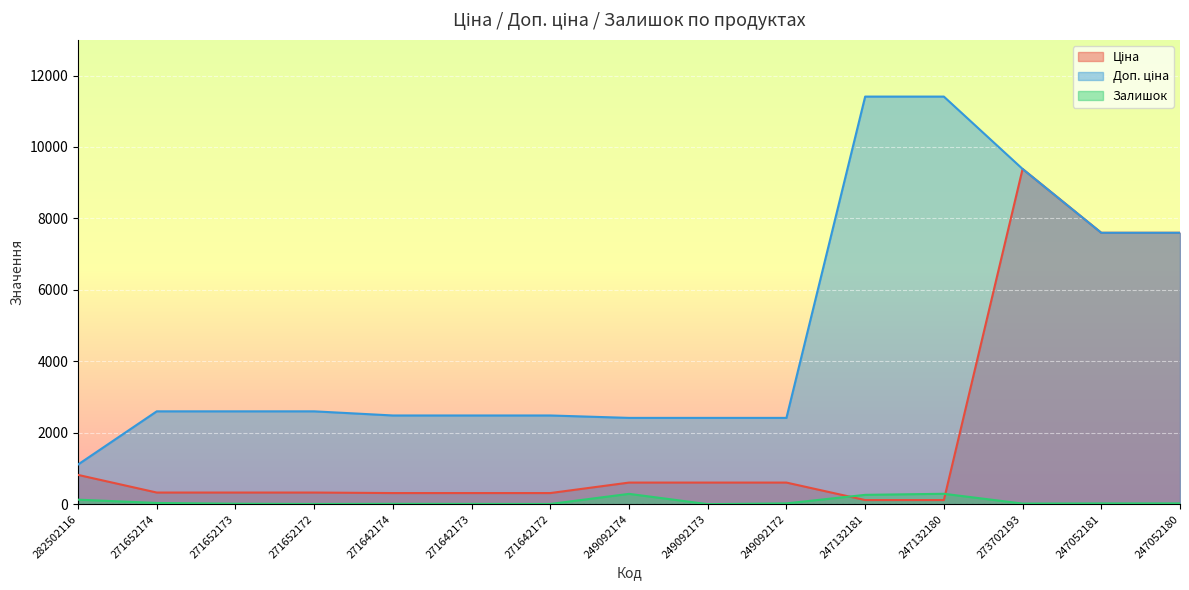

What is the sum of the Ціна values at 271642172 and 249092172?

914.0